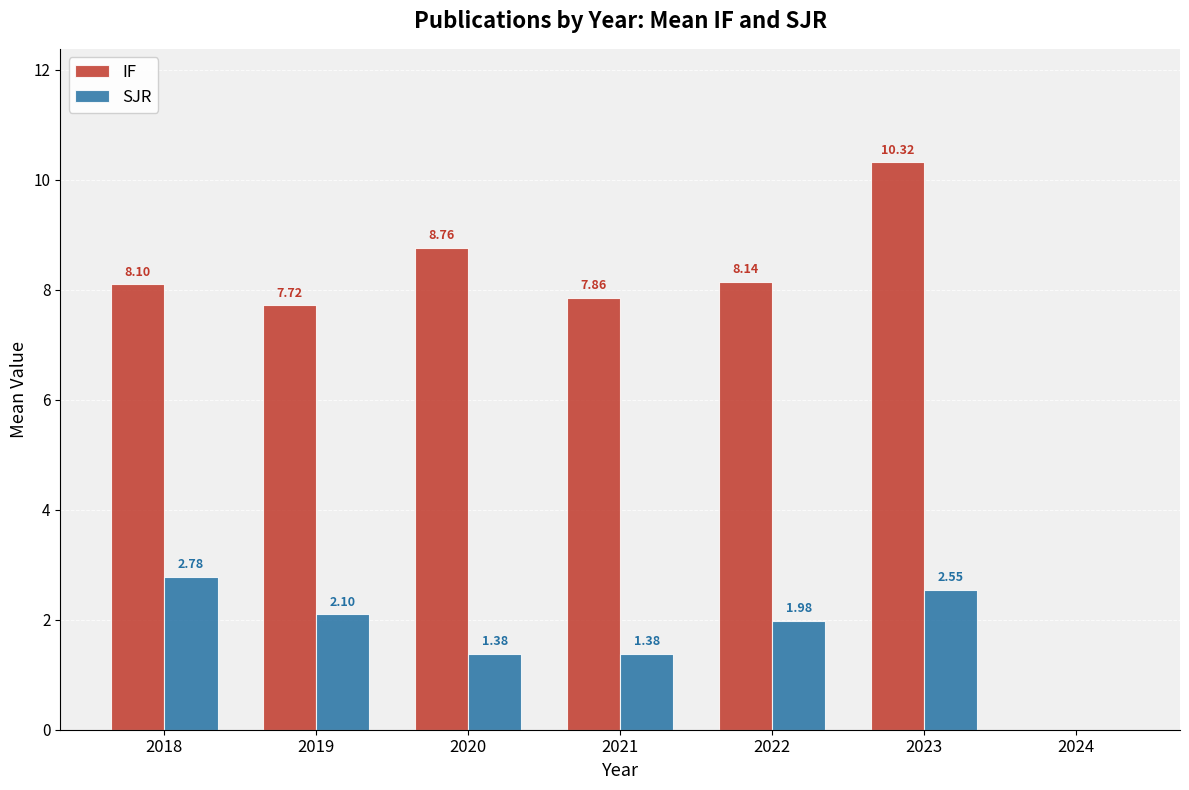

Is the value of IF at 2018 greater than the value of SJR at 2020?

Yes